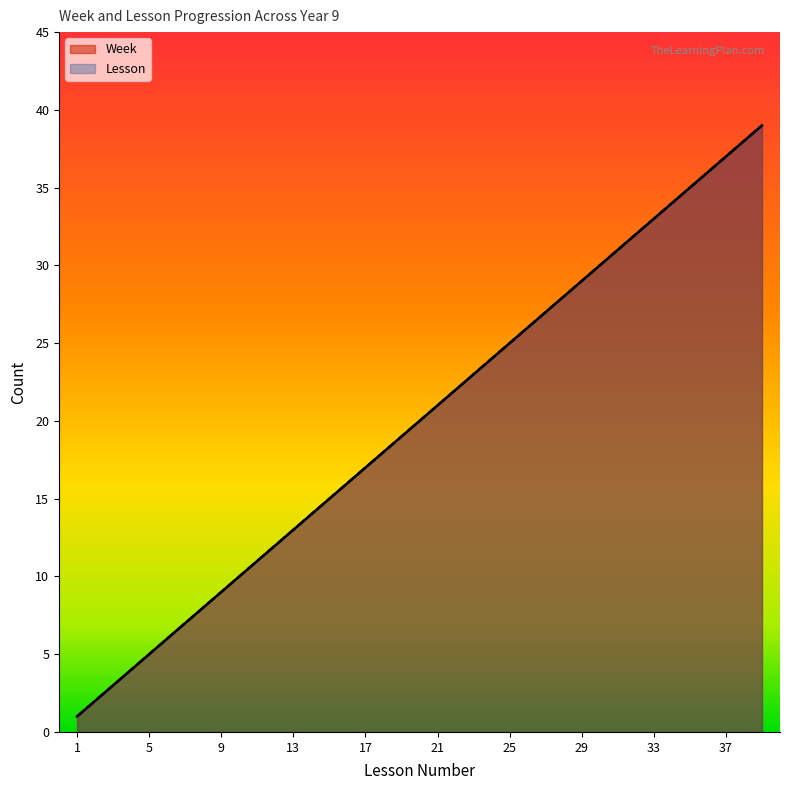

What is the smallest value displayed?

1